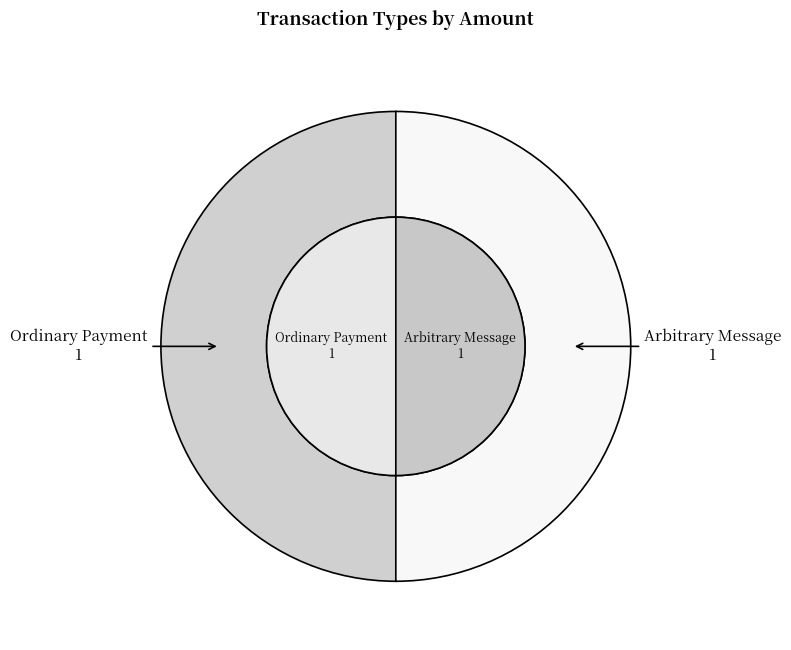

Which category has the biggest portion of the pie?

Ordinary Payment